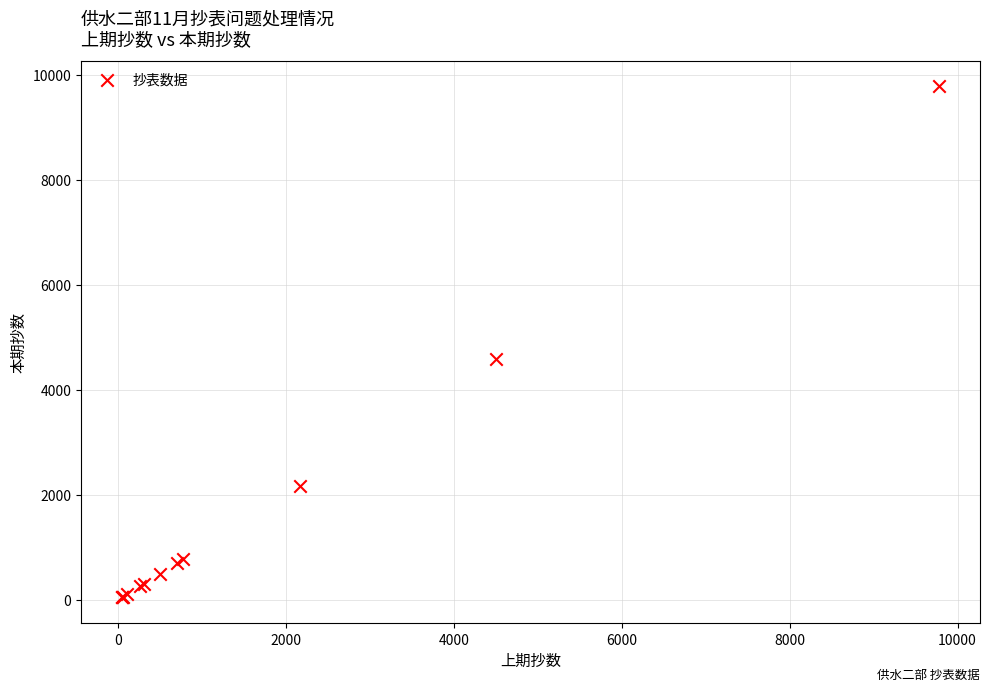

What Y value in the scatter plot is closest to 4912?

4580